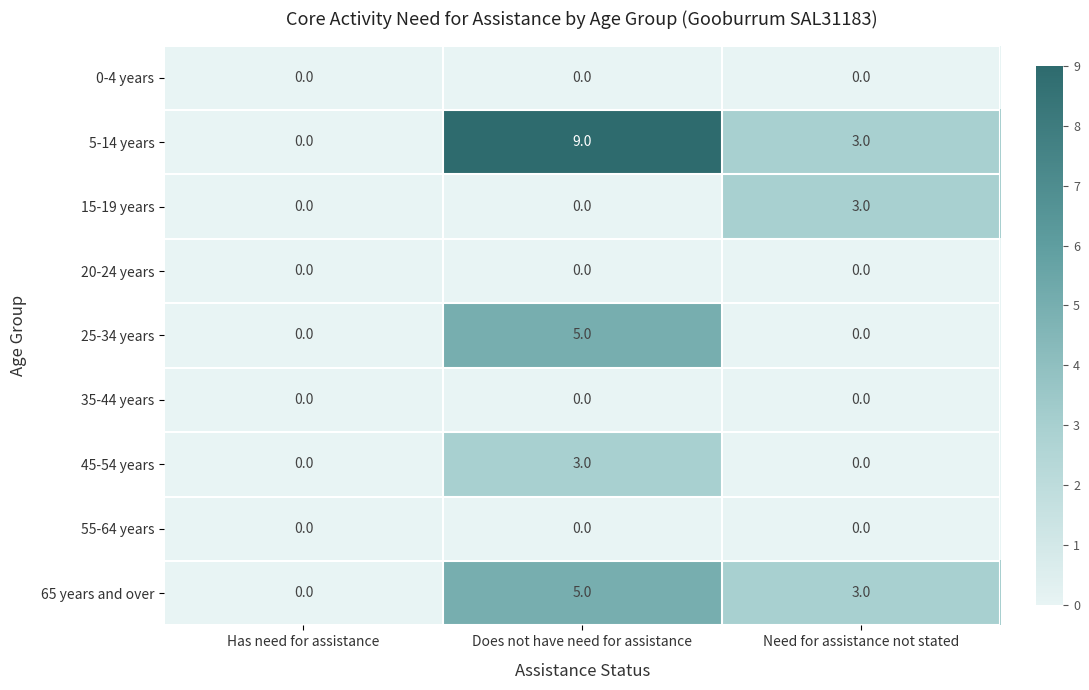

Reading left to right, list all the values displayed in this chart.

0-4 years: 0	0	0
5-14 years: 0	9	3
15-19 years: 0	0	3
20-24 years: 0	0	0
25-34 years: 0	5	0
35-44 years: 0	0	0
45-54 years: 0	3	0
55-64 years: 0	0	0
65 years and over: 0	5	3